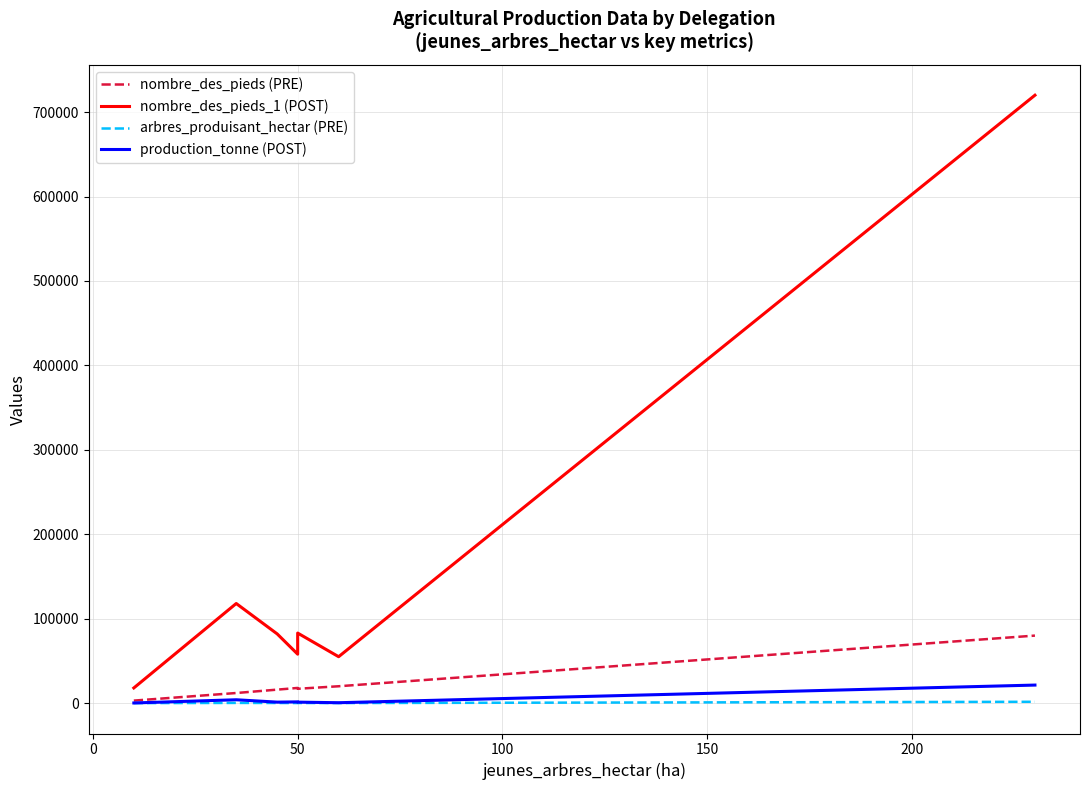

List the series in order of their peak value, lowest first.

arbres_produisant_hectar (PRE), production_tonne (POST), nombre_des_pieds (PRE), nombre_des_pieds_1 (POST)